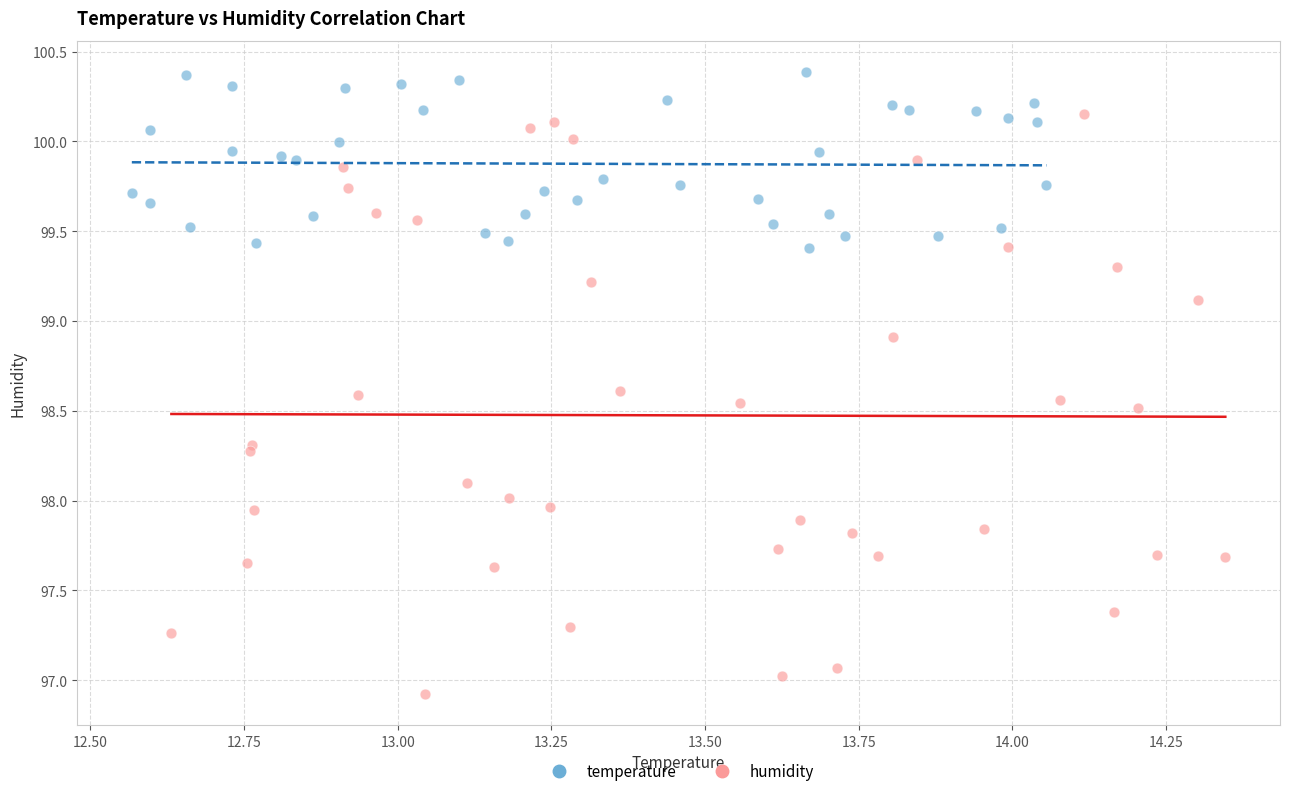

Which series reaches the maximum Y coordinate?

temperature